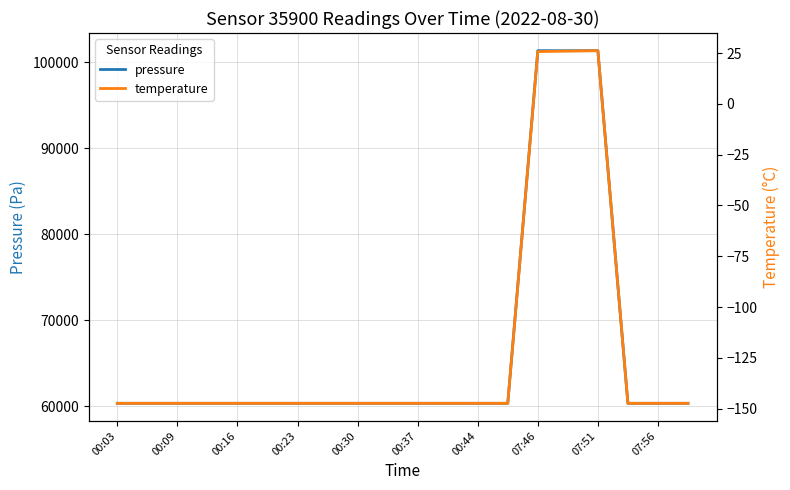

What is the minimum value for temperature?

-147.3